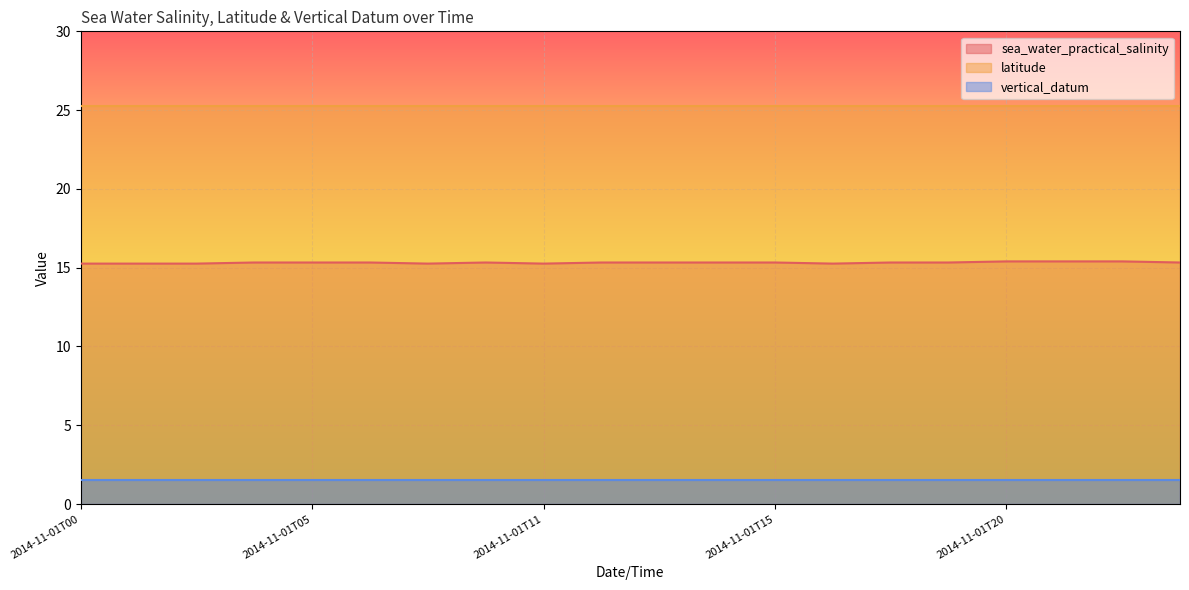

True or false: latitude and vertical_datum cross at least once.

False